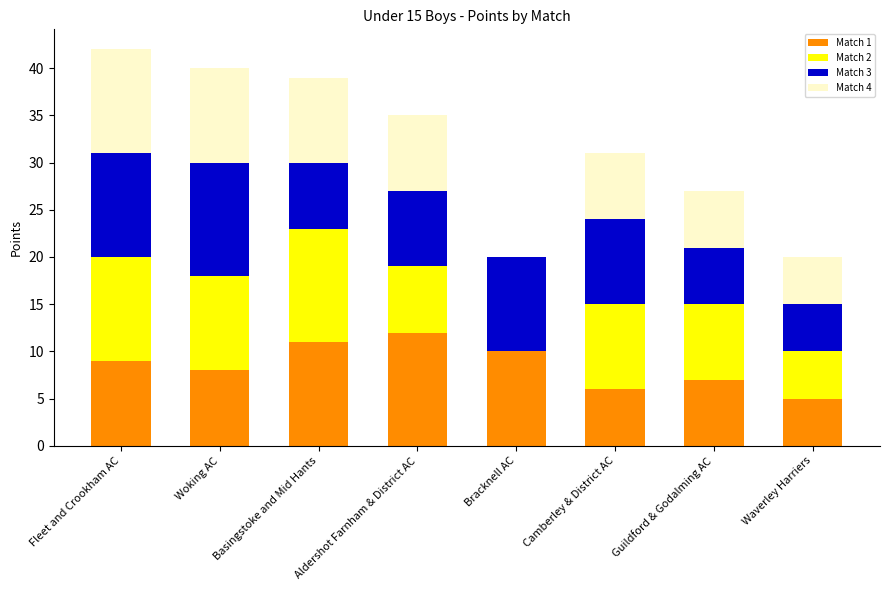

Is it true that Match 1 equals 17 at Basingstoke and Mid Hants?

False